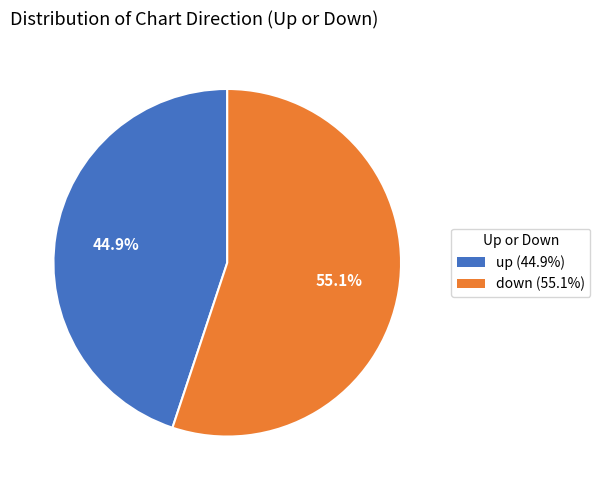

Which has a higher value, up or down?

down